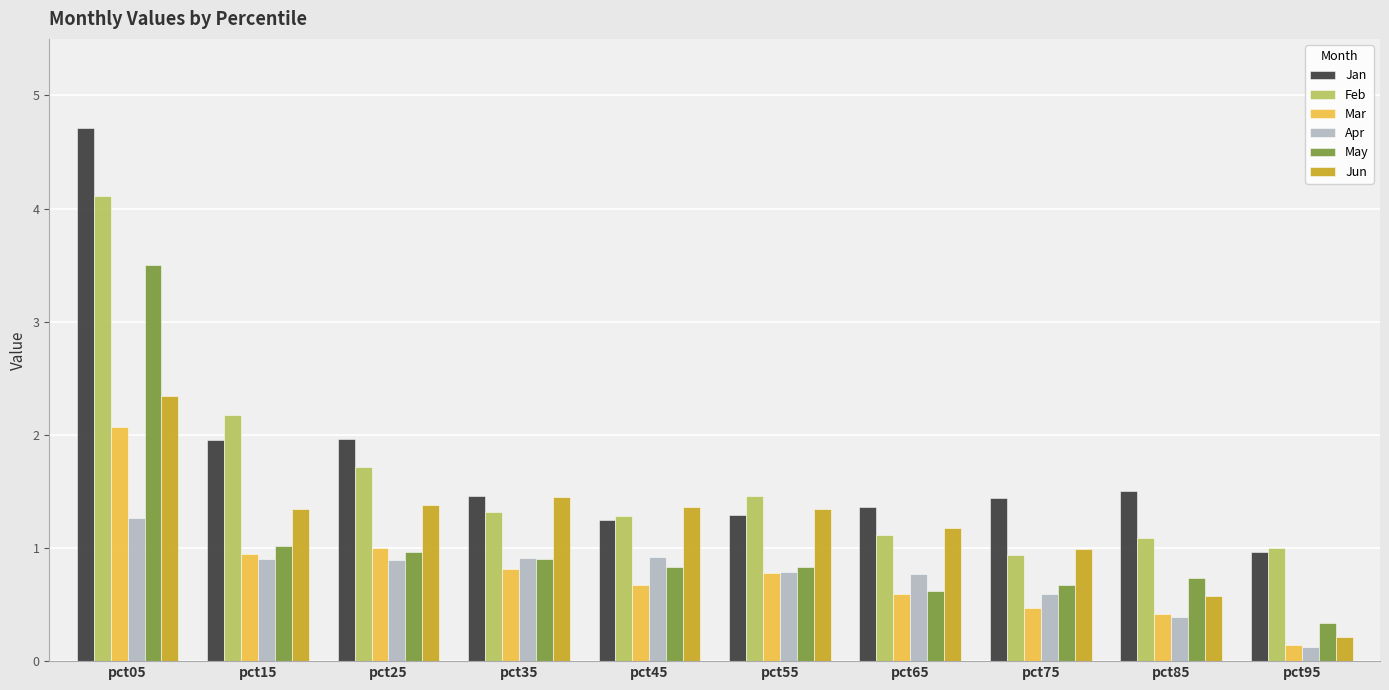

How many series are shown in this chart?

6